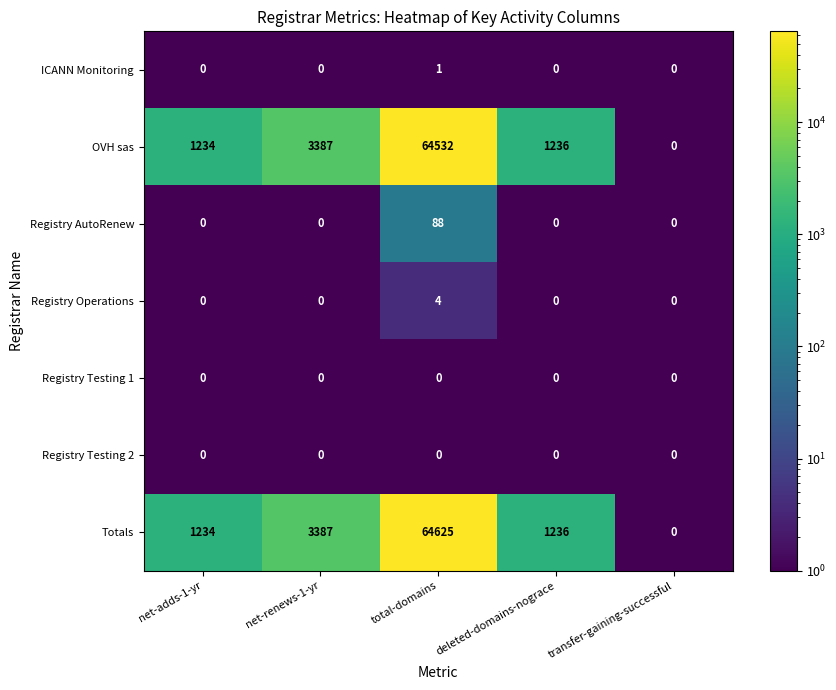

The value of OVH sas at net-adds-1-yr is 1234. True or false?

True